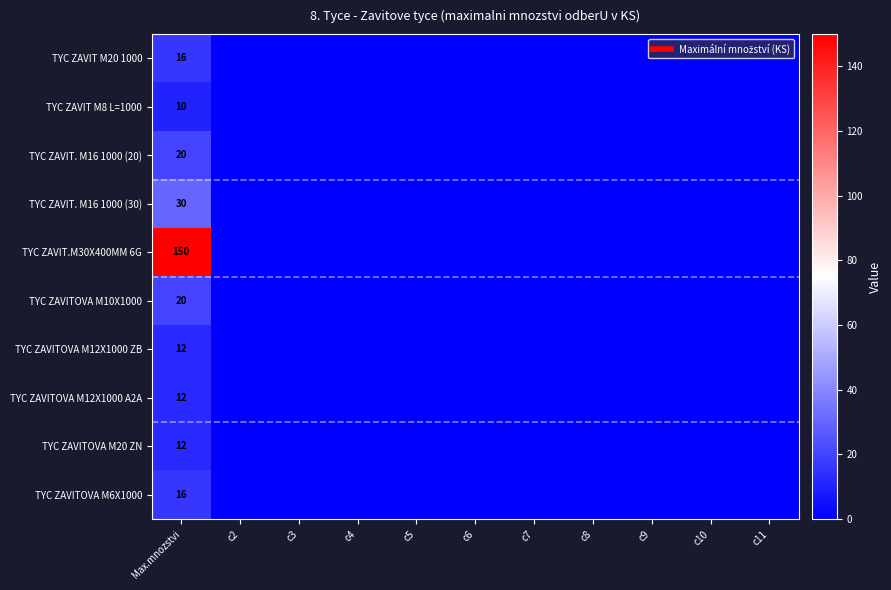

How many data points does each series have?

11